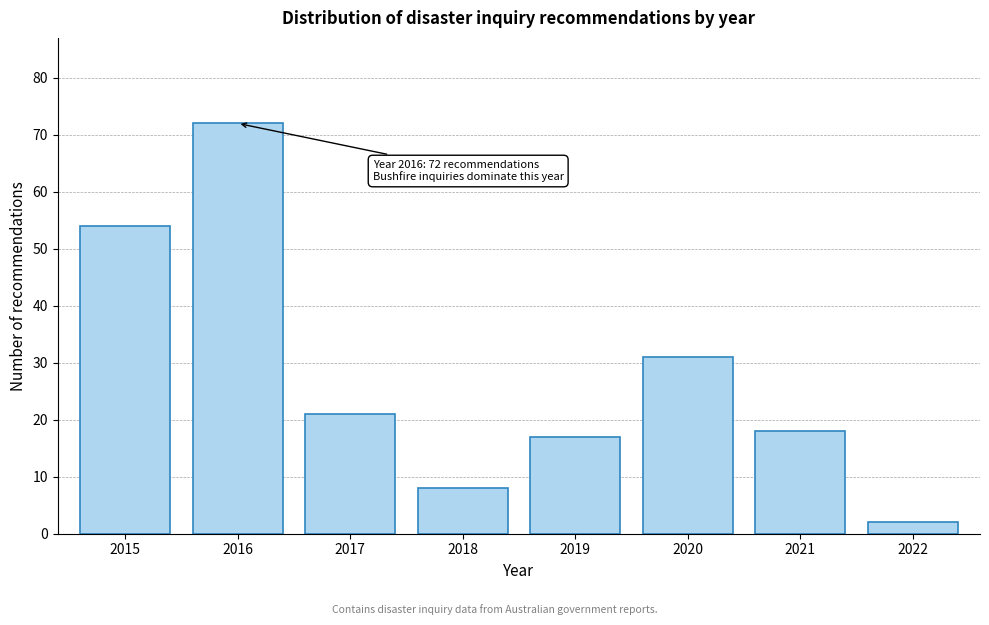

Reading left to right, list all the values displayed in this chart.

2015=54	2016=72	2017=21	2018=8	2019=17	2020=31	2021=18	2022=2